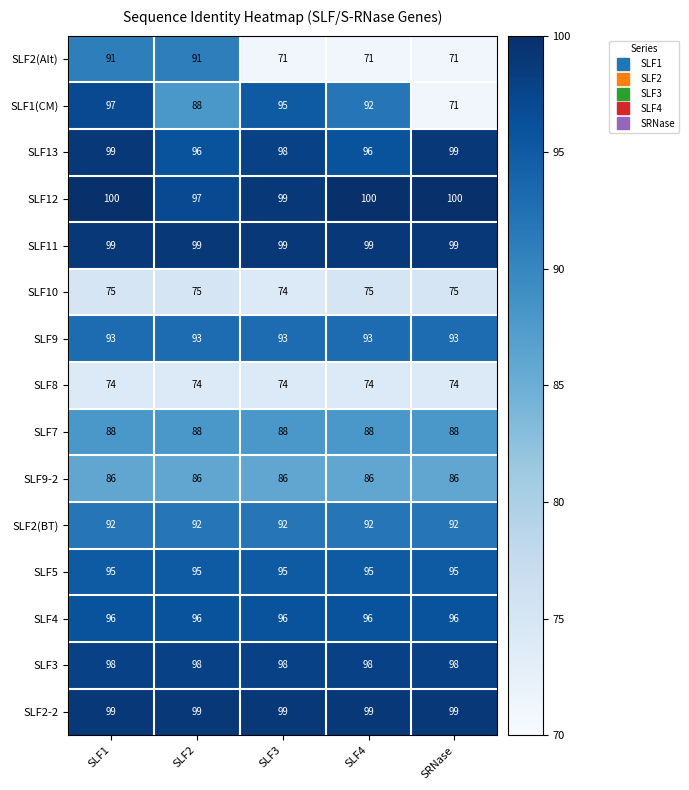

The value of SLF11 at SLF3 is 99. True or false?

True